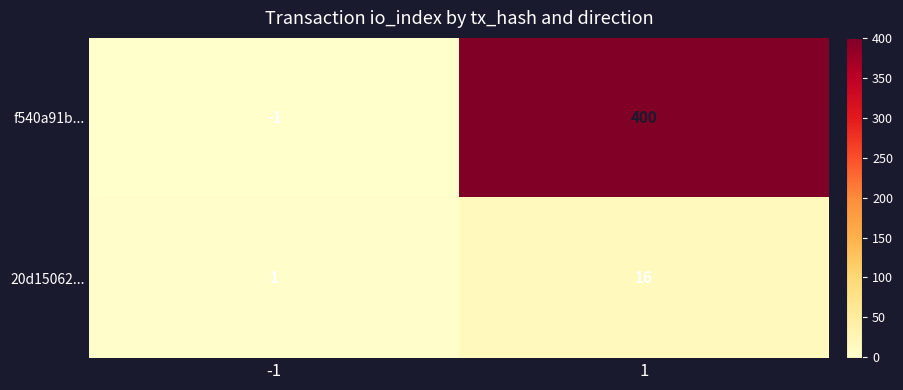

True or false: f540a91b... has a value of 400 at 1.

True